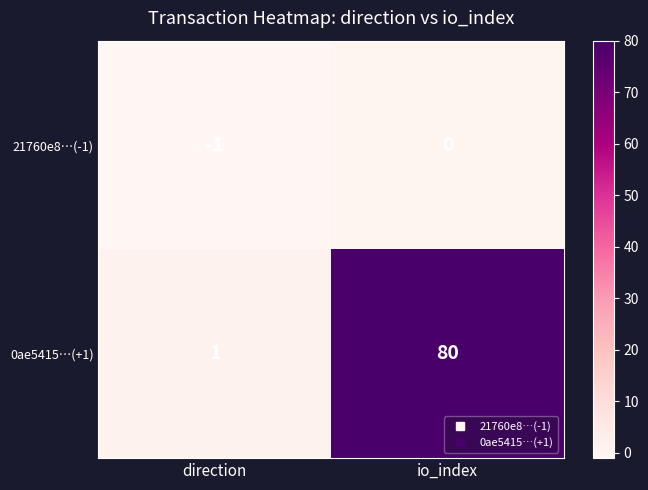

At which category does the chart reach its minimum across all series?

direction